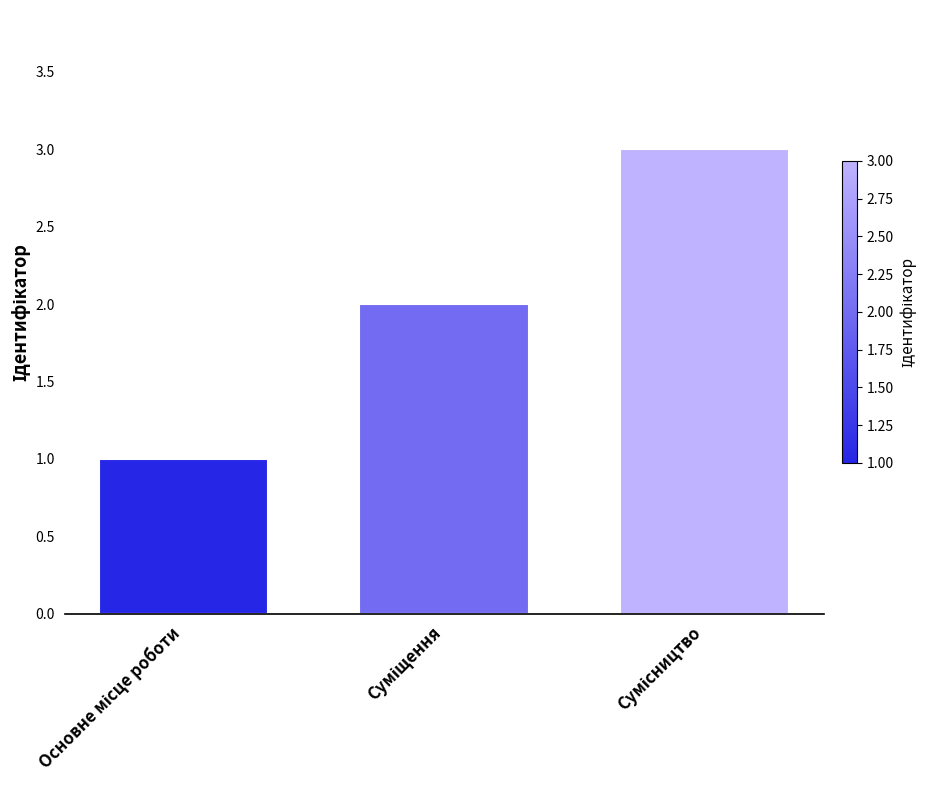

How many distinct data groups are displayed?

1